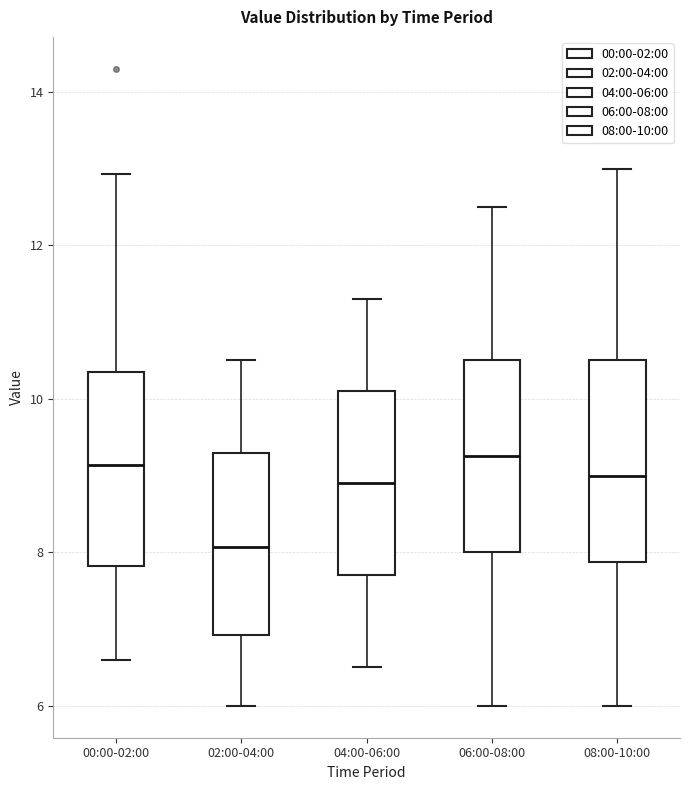

Where is the lower edge of the box for 02:00-04:00 on the y-axis? The values are not printed on the chart, so give them approximately, as read against the axis.

7.0